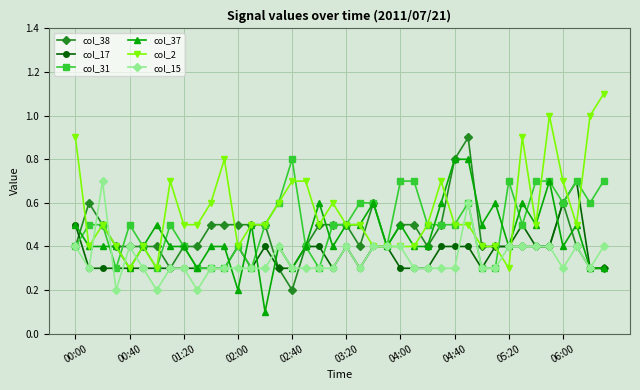

Is this an area chart (filled region under the line)?

No